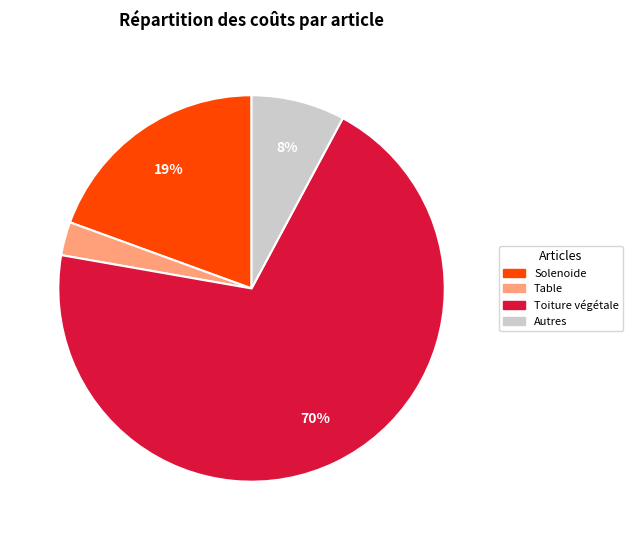

Which has a higher value, Table or Solenoide?

Solenoide